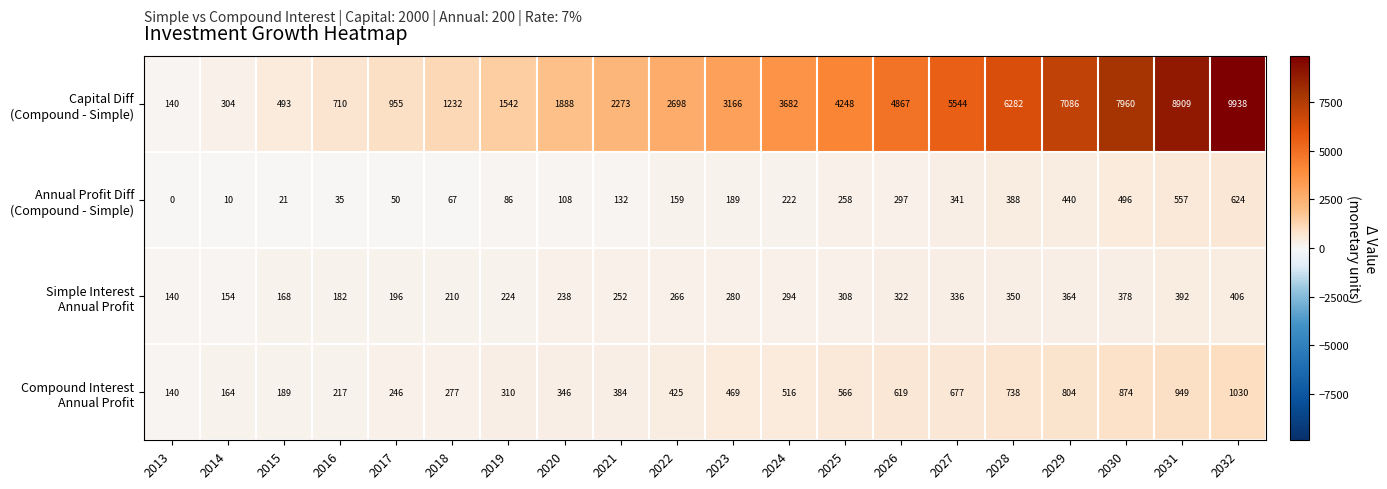

At which category is the sum across all series the highest?

2032